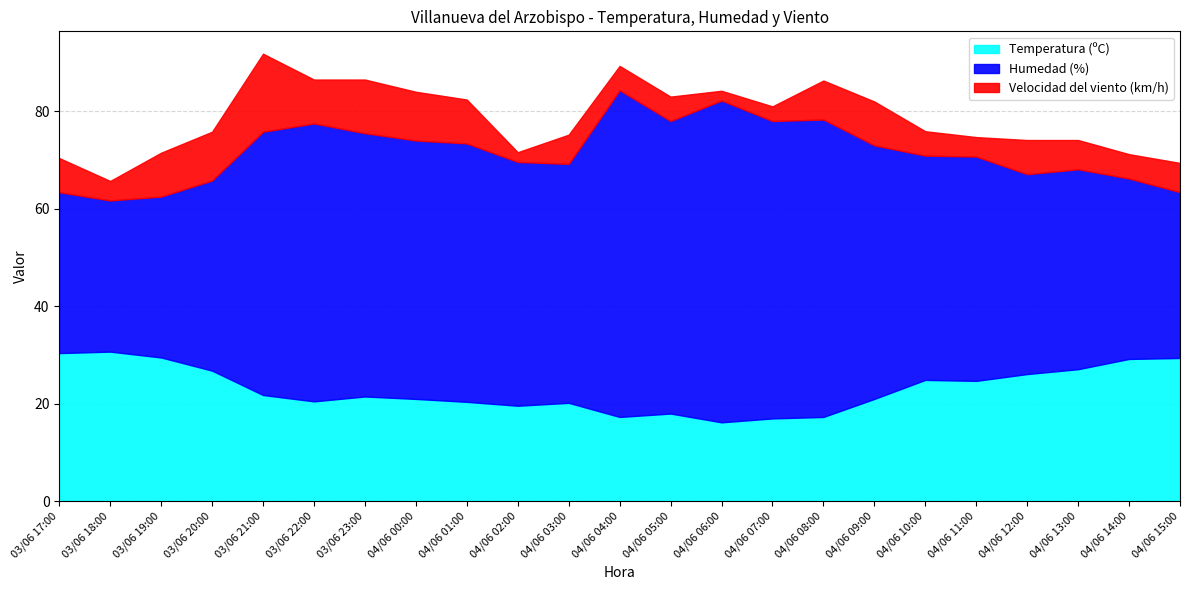

True or false: Velocidad del viento (km/h) has a value of 9.0 at 03/06 19:00.

True